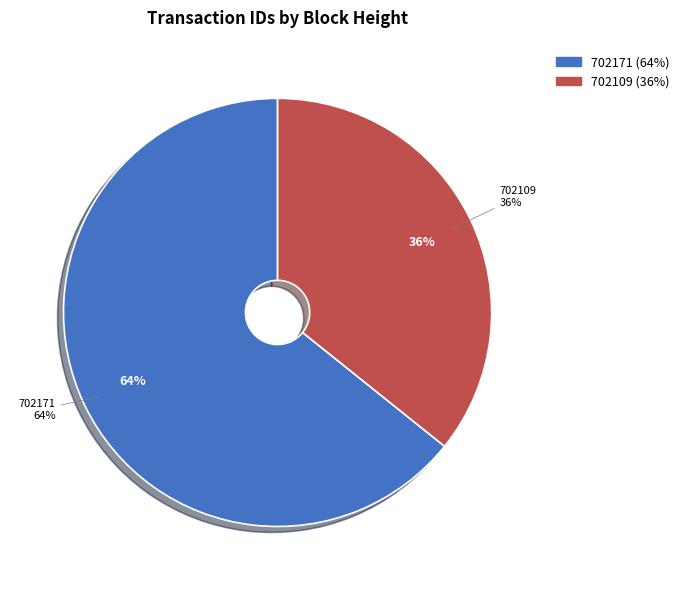

To the nearest percent, what is the combined percentage of 702109 and 702171?

100%